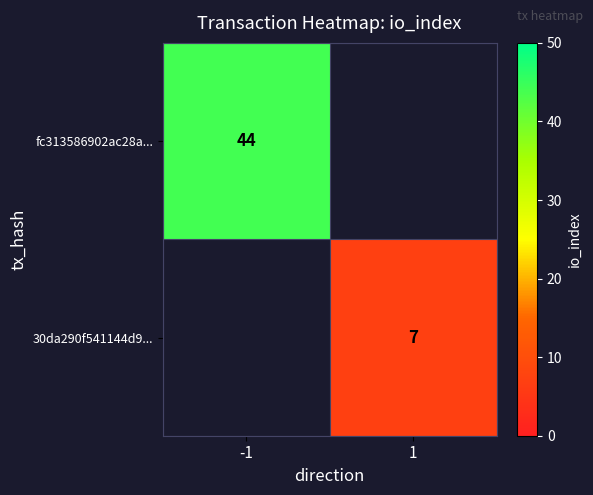

Is the value of fc313586902ac28a... at -1 greater than the value of 30da290f541144d9... at 1?

Yes